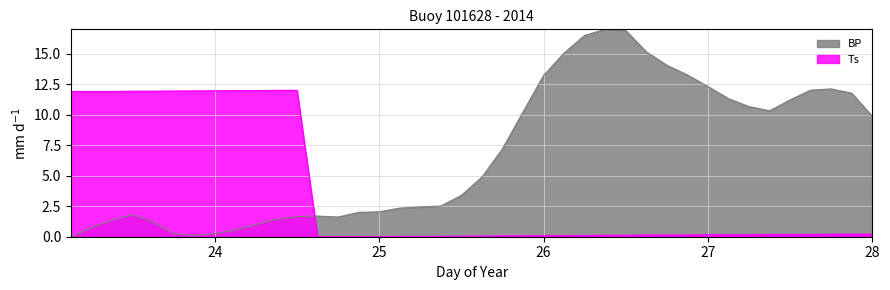

Does the chart display data point markers on the line(s)?

No